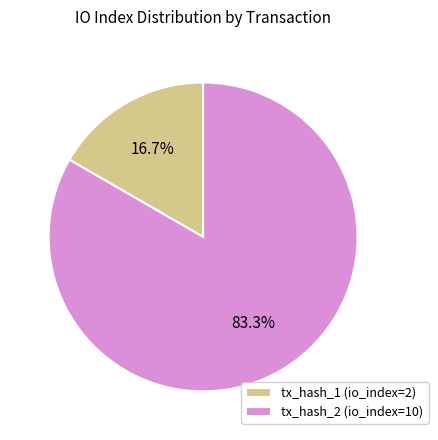

The tx_hash_1 (io_index=2) slice represents 28% of the pie. True or false?

False